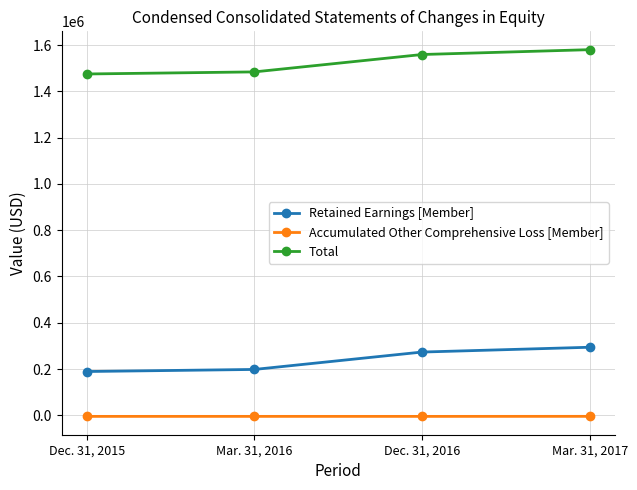

True or false: Accumulated Other Comprehensive Loss [Member] and Retained Earnings [Member] intersect in this chart.

False